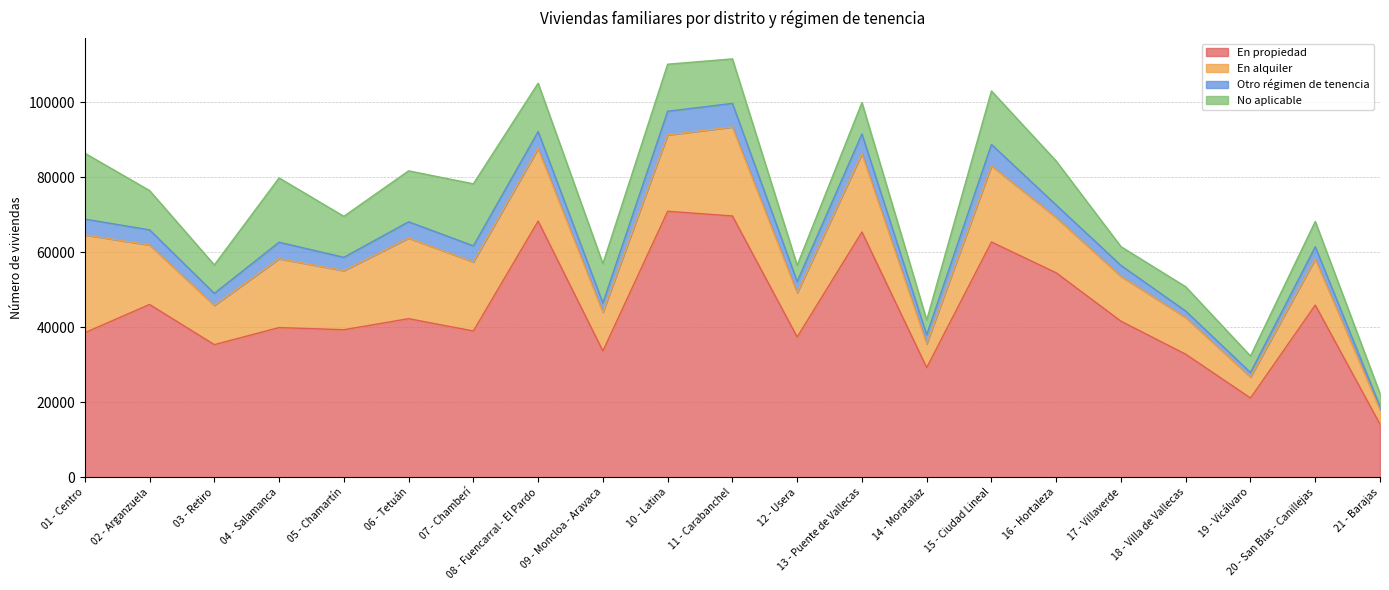

Reading left to right, list all the values displayed in this chart.

En propiedad: 38544	46077	35367	39918	39345	42288	39009	68298	33663	70917	69669	37398	65391	29235	62727	54516	41613	32808	21138	45915	14139
En alquiler: 26070	15846	10473	18351	15747	21486	18390	19356	10338	20352	23715	11799	20892	6375	20307	14739	11964	9789	5589	12303	3894
Otro régimen de tenencia: 4218	4041	3195	4398	3549	4341	4299	4512	2460	6315	6294	2979	5244	2364	5700	3318	2904	1710	1197	3222	846
No aplicable: 17568	10485	7584	17142	10932	13587	16542	12894	10497	12540	11865	4344	8370	3957	14259	11730	5004	6480	4404	6753	3423